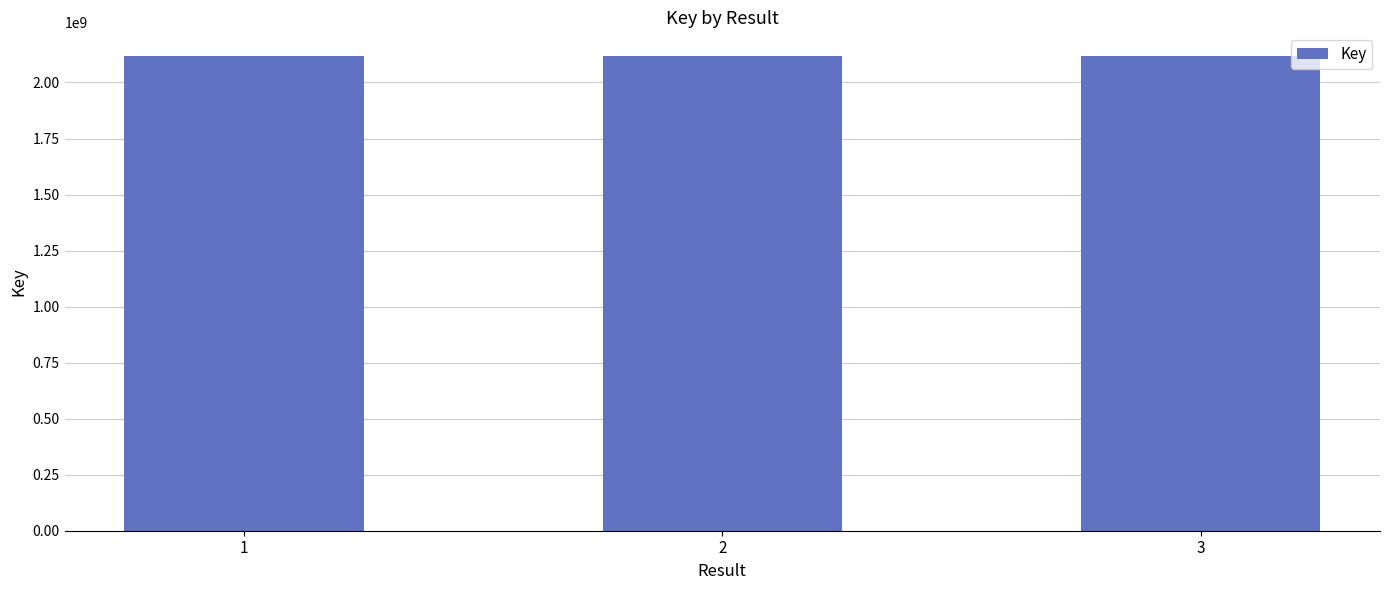

True or false: the data shows 2885410808 at 1.

False